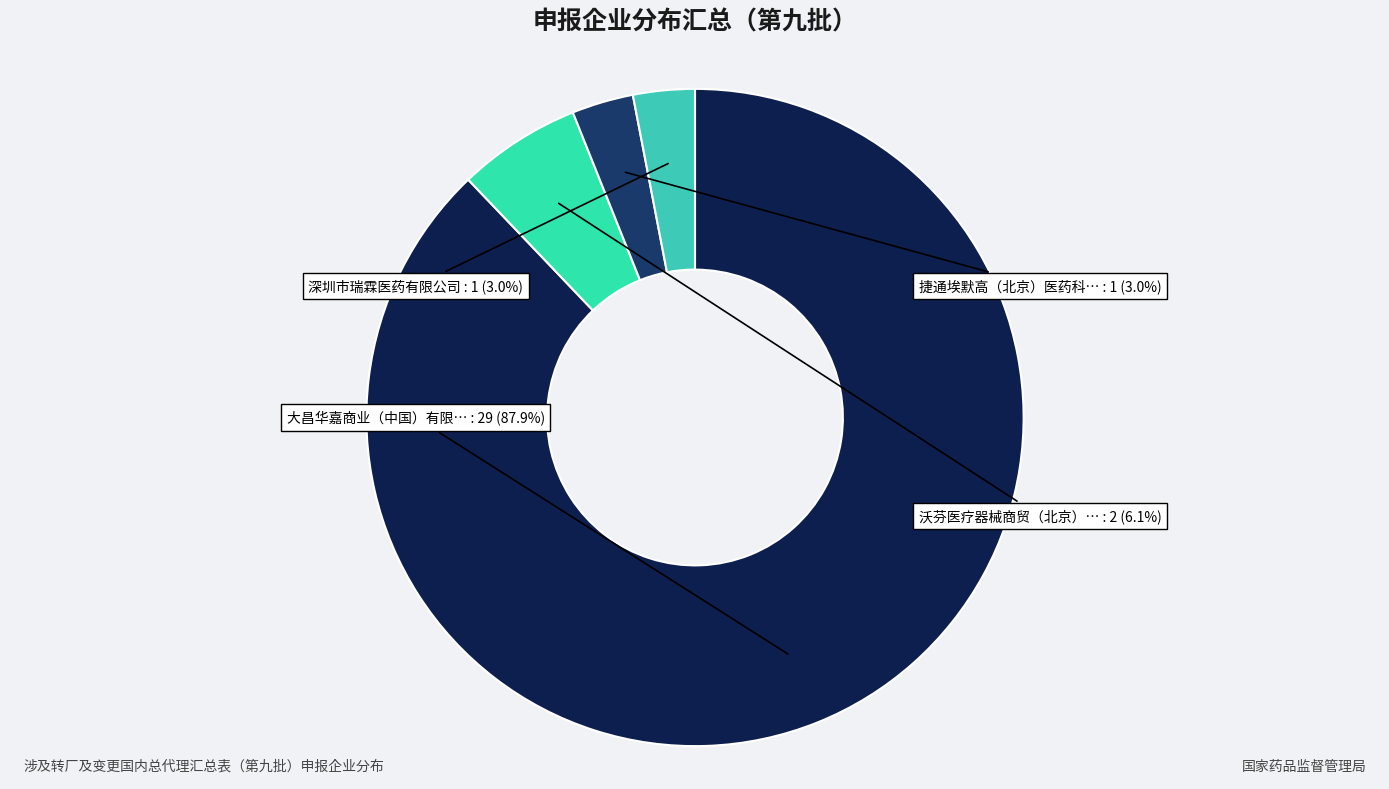

Count the number of slices in the pie.

4